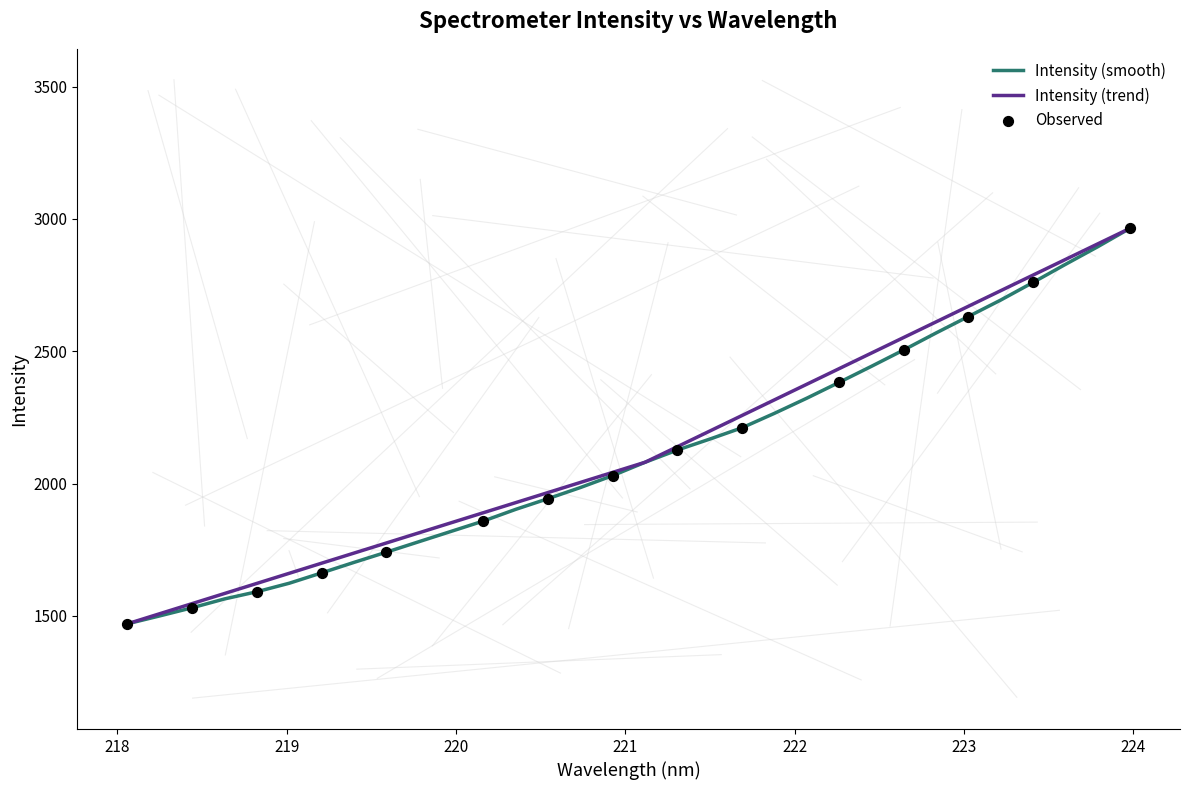

What is the minimum value for Intensity (smooth)?

1470.0